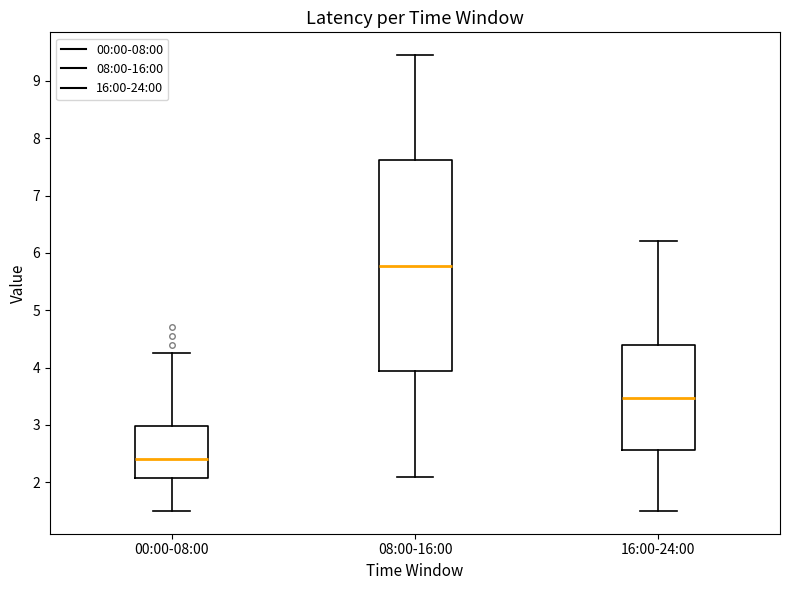

Where is the upper edge of the box for 08:00-16:00 on the y-axis? The values are not printed on the chart, so give them approximately, as read against the axis.

7.6